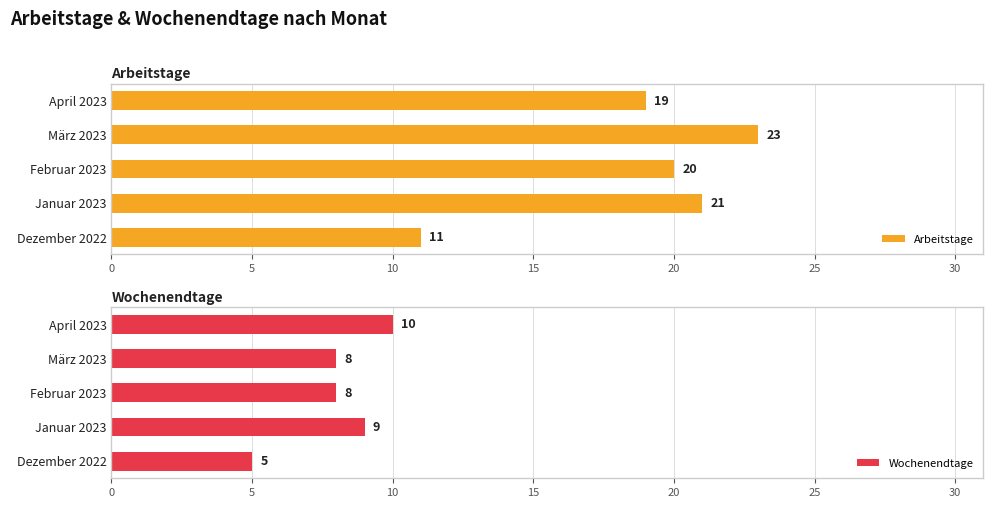

What is the difference between the maximum and minimum values in the Arbeitstage series?

12